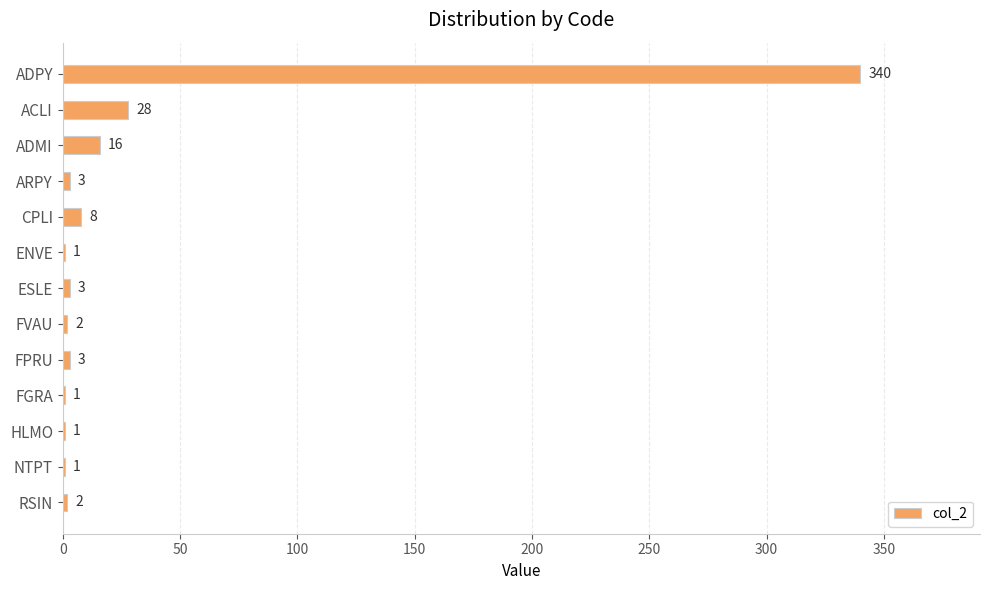

Between FPRU and ADPY, which is larger?

ADPY